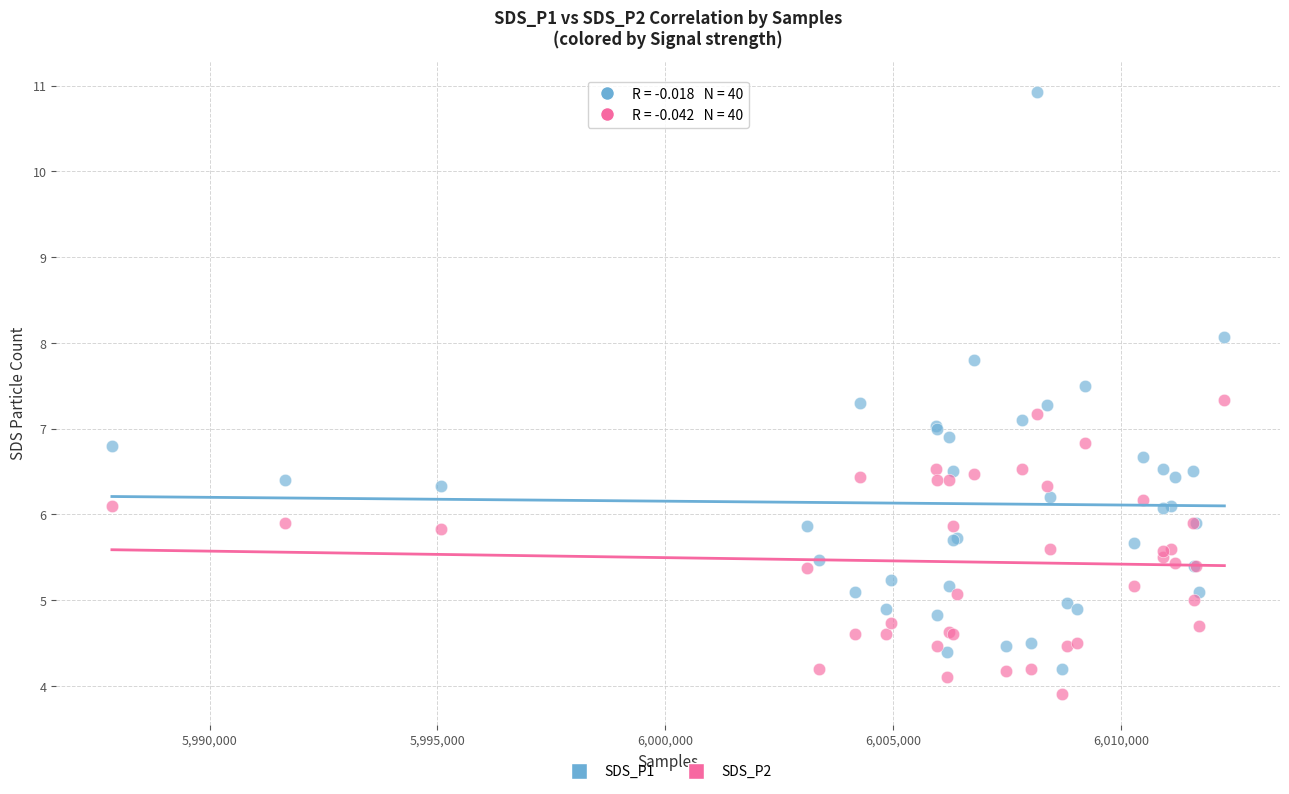

What are all the series names shown in the legend?

SDS_P1, SDS_P2